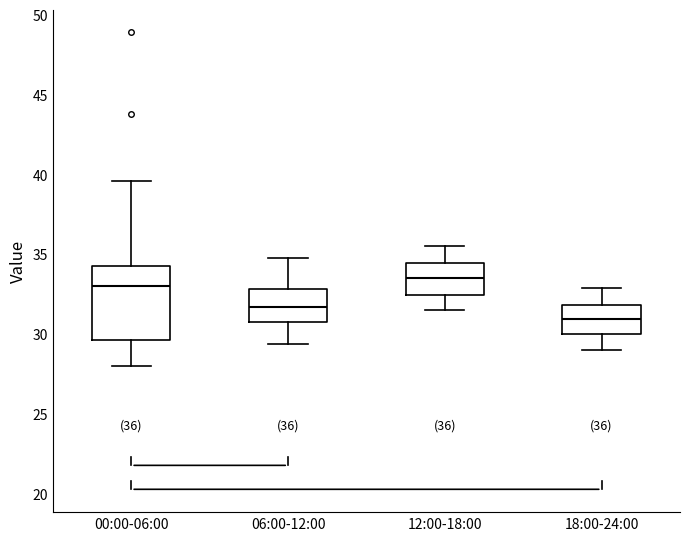

Which box is the tallest, from its lower edge to its upper edge?

00:00-06:00